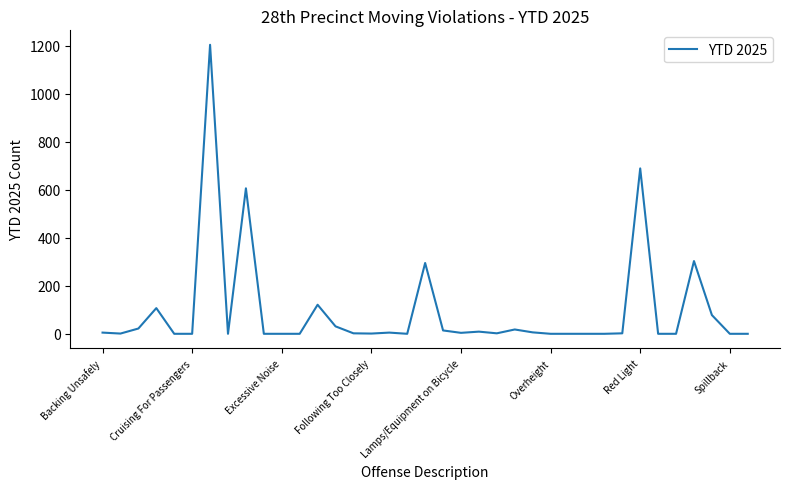

What is the difference between the maximum and minimum values?

1204